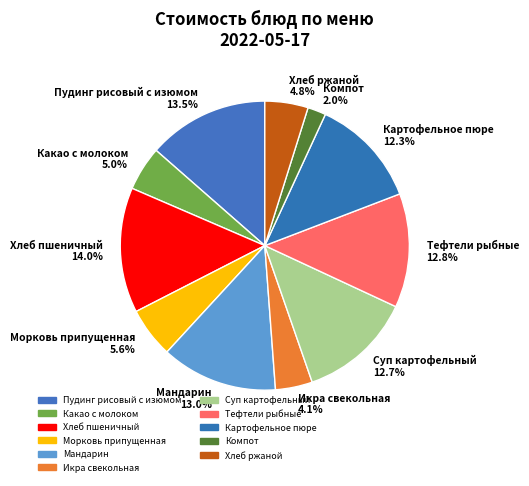

Is it true that Морковь припущенная is 1% of the pie?

False